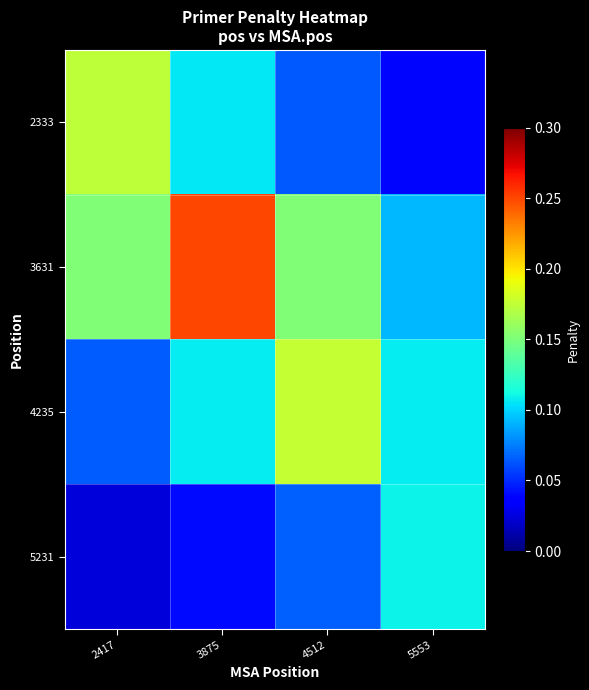

Reading left to right, what are all the values shown in this chart?

2333: 2417=0.2	3875=0.1	4512=0.1	5553=0.0
3631: 2417=0.2	3875=0.3	4512=0.2	5553=0.1
4235: 2417=0.1	3875=0.1	4512=0.2	5553=0.1
5231: 2417=0.0	3875=0.0	4512=0.1	5553=0.1